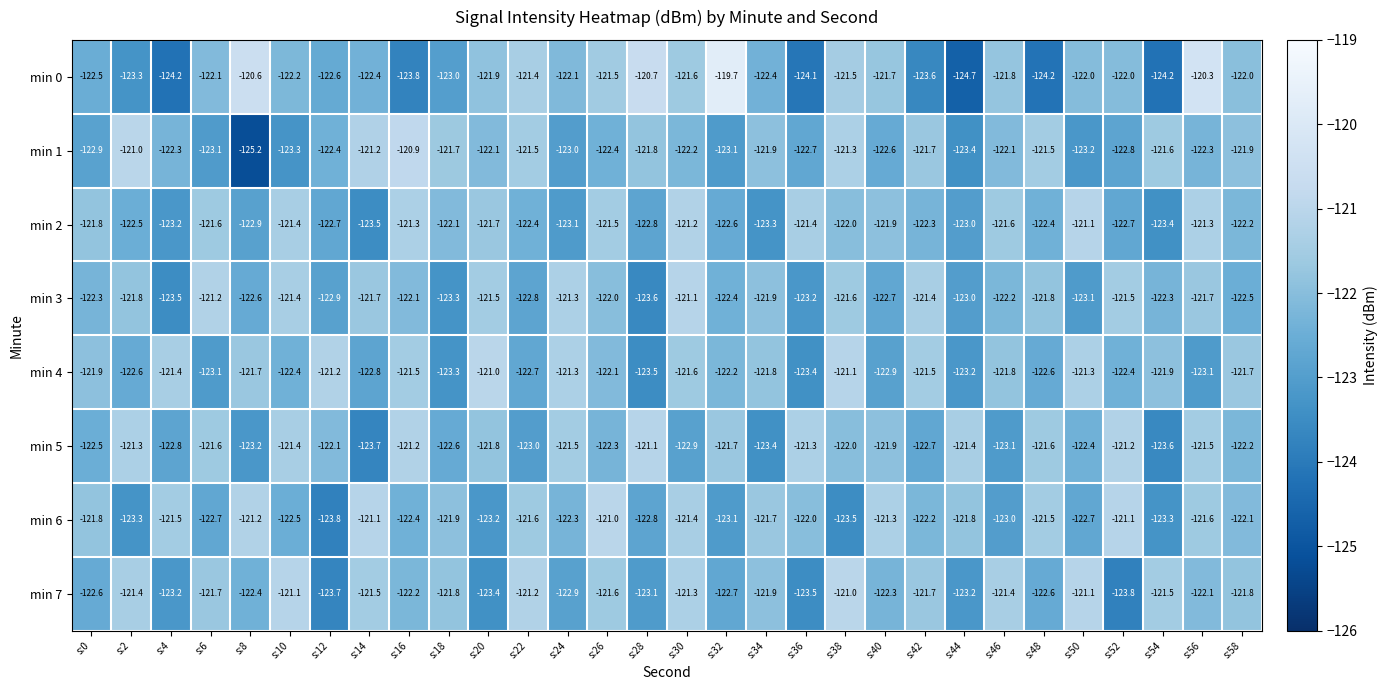

What is the total value across all series at s:12?

-981.4